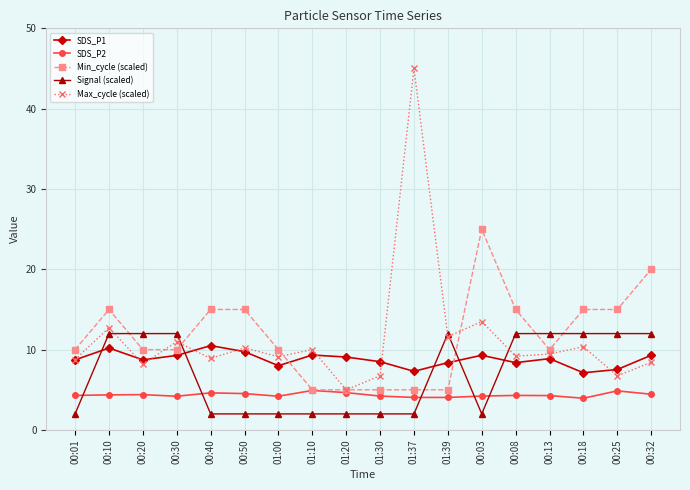

At how many categories does at least one series exceed 5?

18